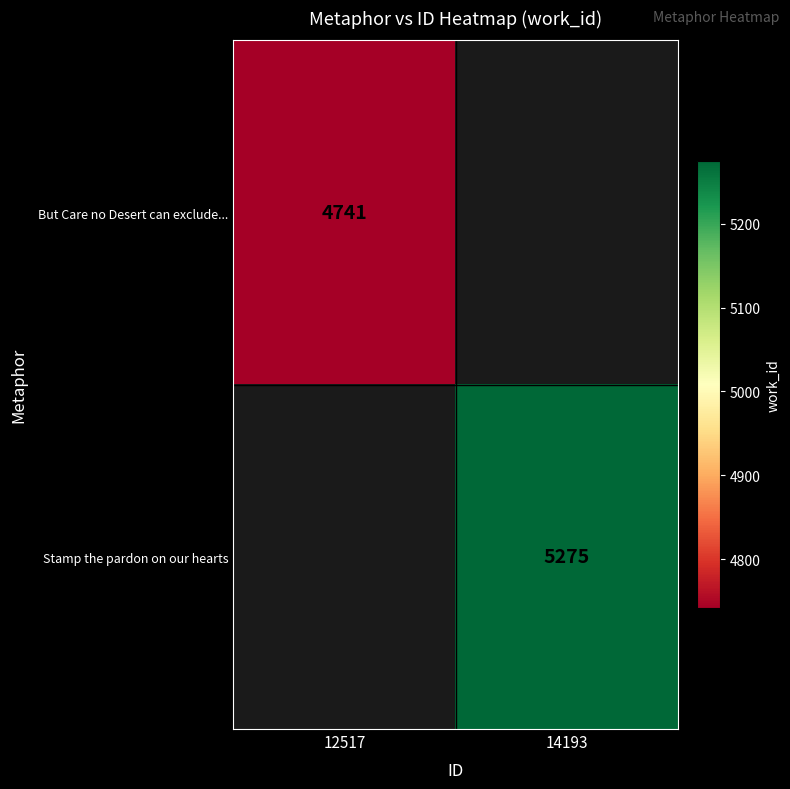

The value of But Care no Desert can exclude... at 12517 is 1888.8. True or false?

False